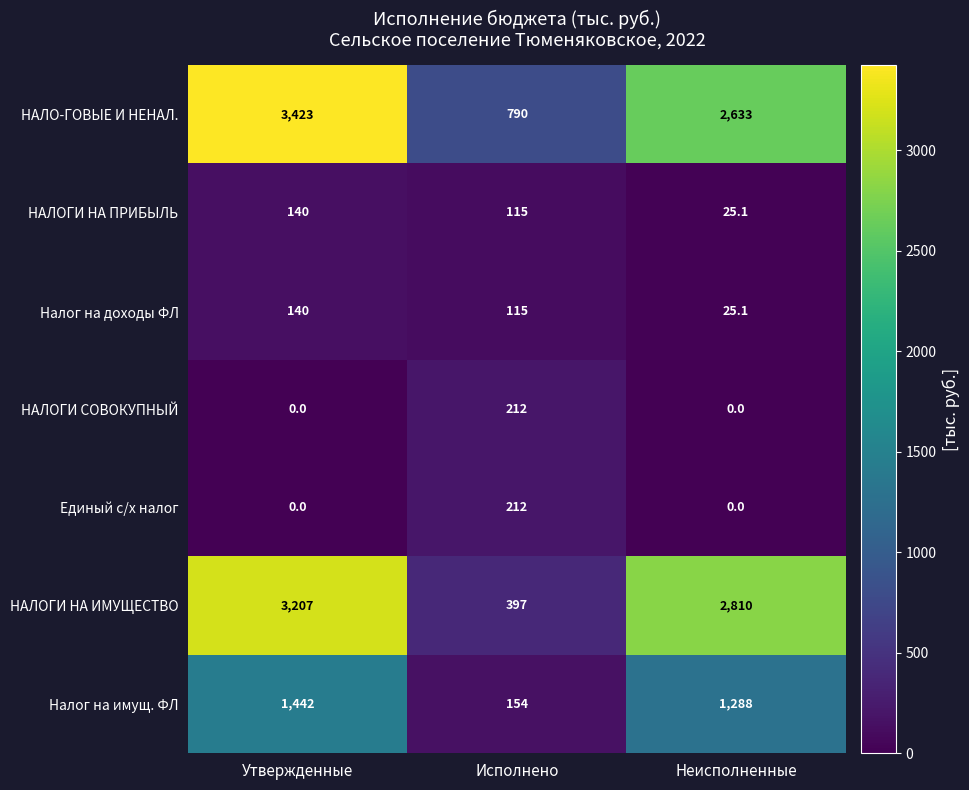

Reading left to right, list all the values displayed in this chart.

НАЛО­ГОВЫЕ И НЕНАЛ.: 3423.0	790.0	2633.0
НАЛОГИ НА ПРИБЫЛЬ: 140.0	115.0	25.1
Налог на доходы ФЛ: 140.0	115.0	25.1
НАЛОГИ СОВОКУПНЫЙ: 0.0	212.0	0.0
Единый с/х налог: 0.0	212.0	0.0
НАЛОГИ НА ИМУЩЕСТВО: 3207.0	397.0	2810.0
Налог на имущ. ФЛ: 1442.0	154.0	1288.0